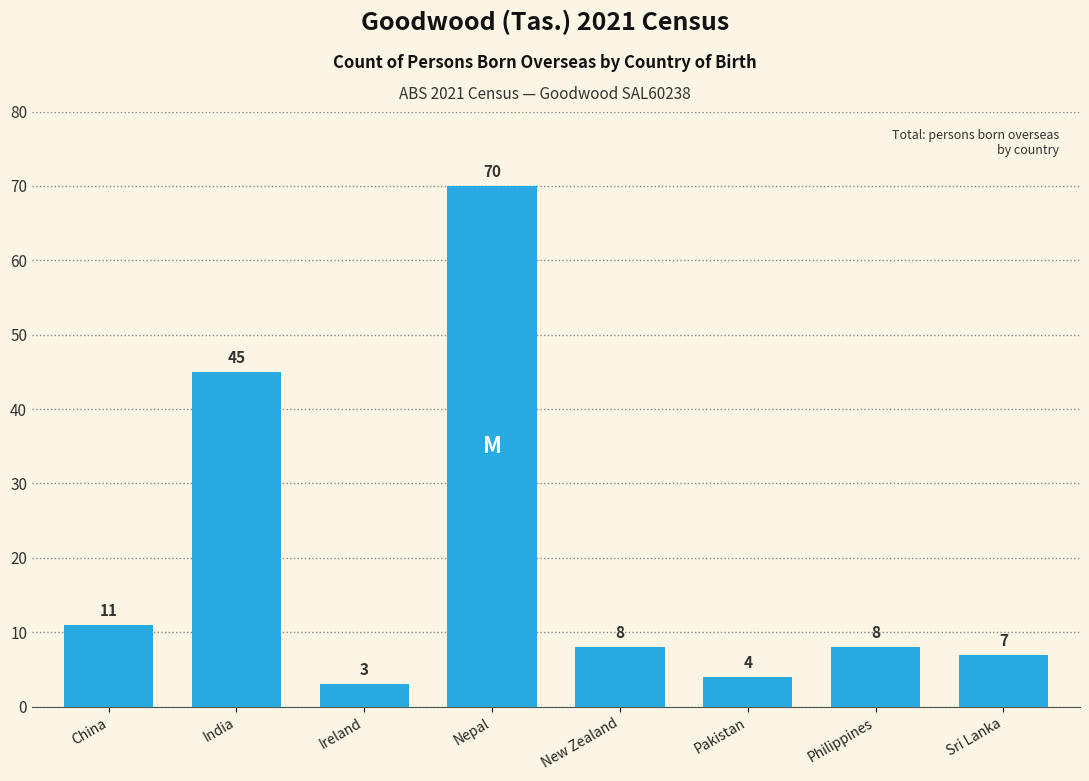

Reading left to right, list all the values displayed in this chart.

11	45	3	70	8	4	8	7